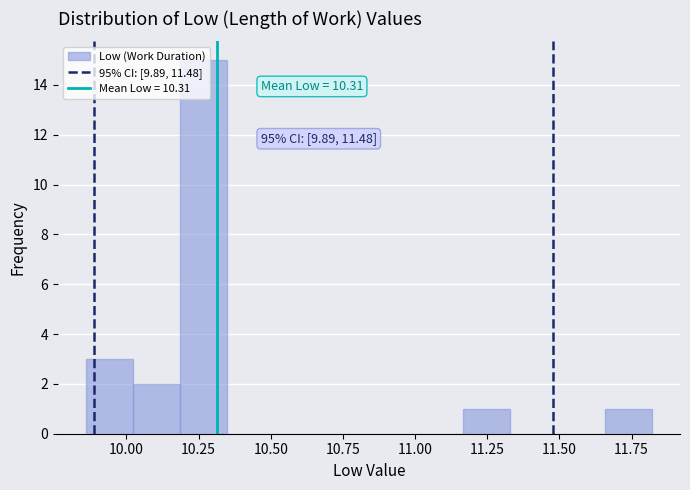

Around what value on the x-axis is the tallest bar? Give the approximate position of its centre, as read against the axis.

10.25